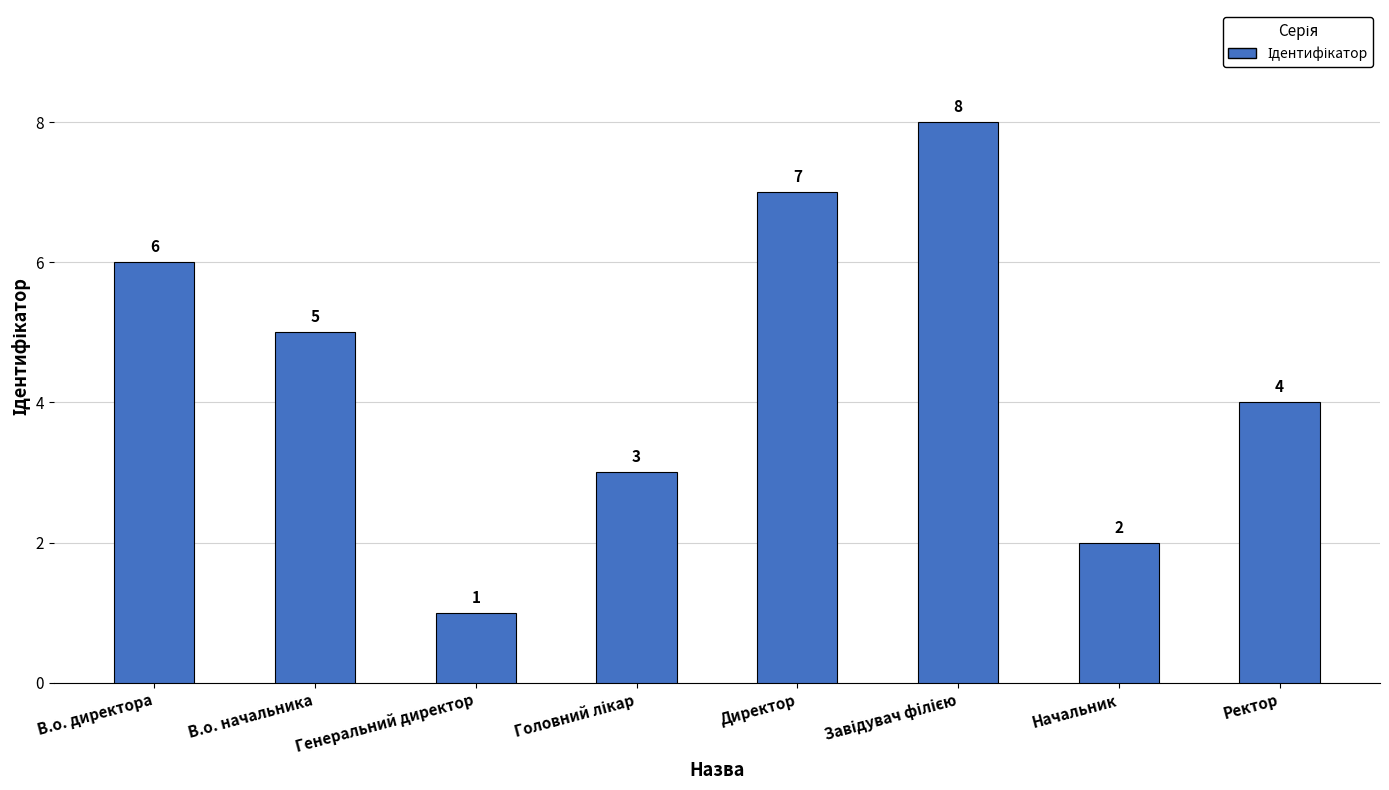

How many categories are shown in the chart?

8